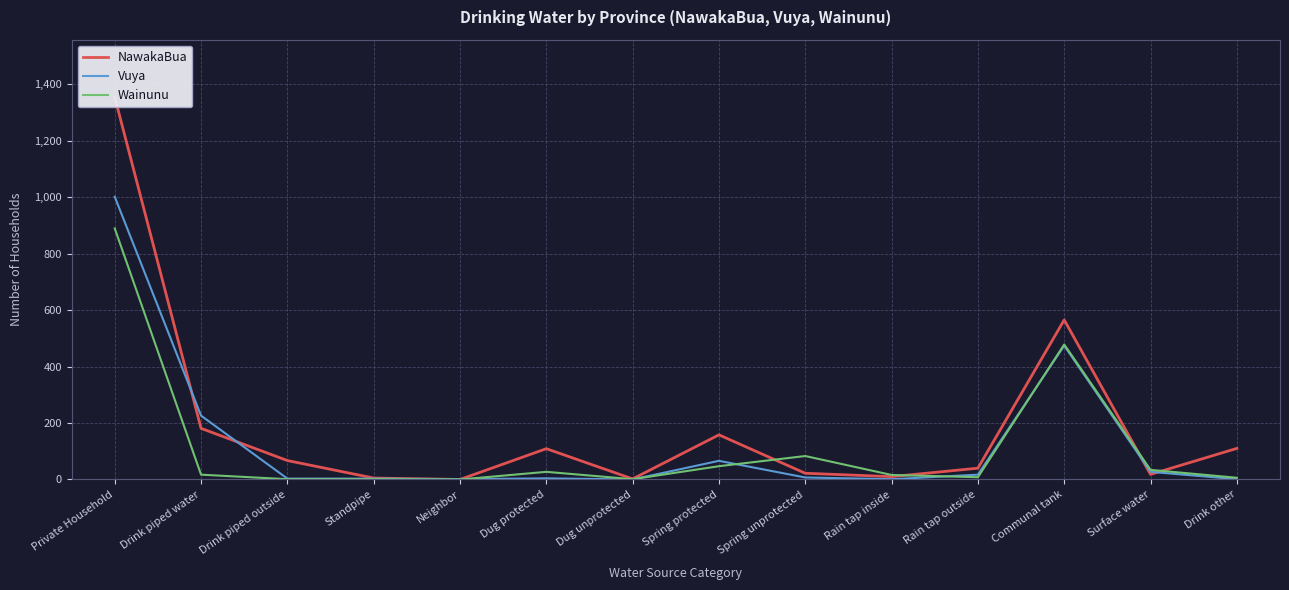

True or false: Vuya has more than 2 points higher than both neighbors.

True